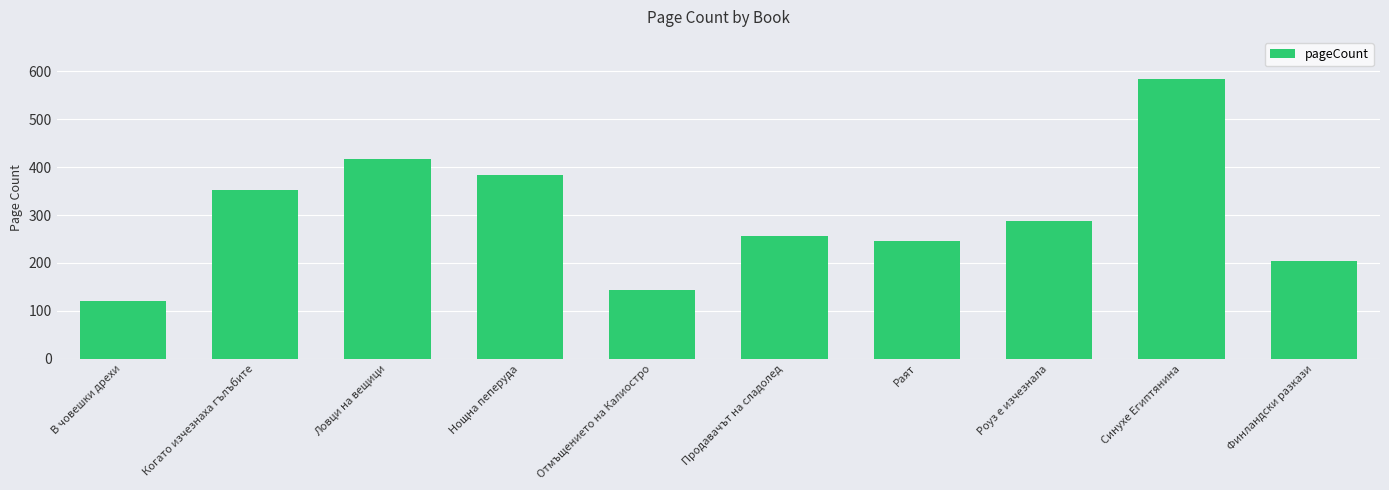

What is the greatest value displayed?

584